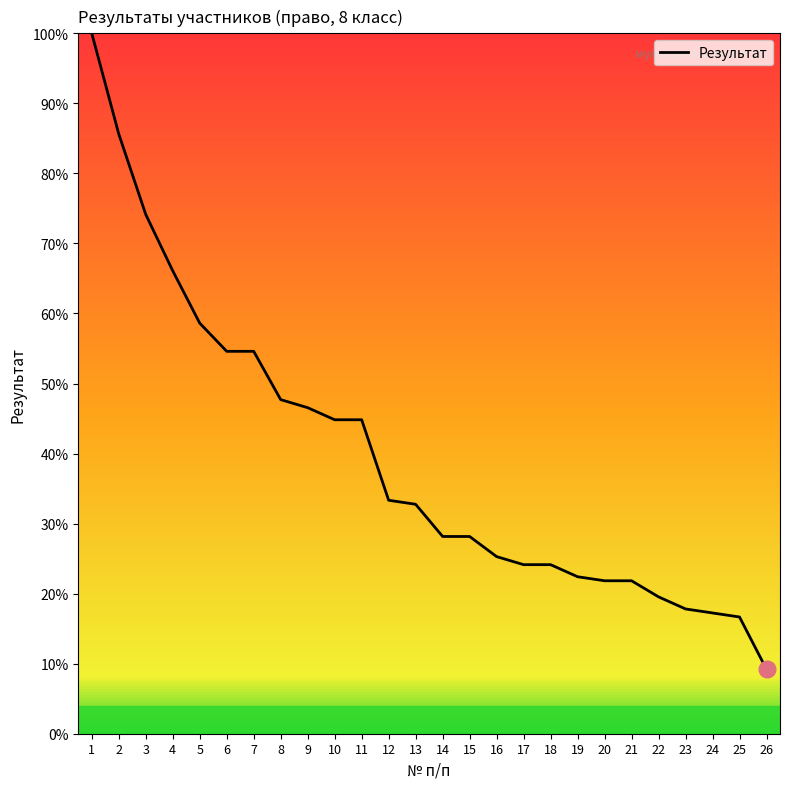

Reading right to left, extract all data points from this chart.

26=9.2	25=16.7	24=17.2	23=17.8	22=19.5	21=21.8	20=21.8	19=22.4	18=24.1	17=24.1	16=25.3	15=28.2	14=28.2	13=32.8	12=33.3	11=44.8	10=44.8	9=46.6	8=47.7	7=54.6	6=54.6	5=58.6	4=66.1	3=74.1	2=85.6	1=100.0